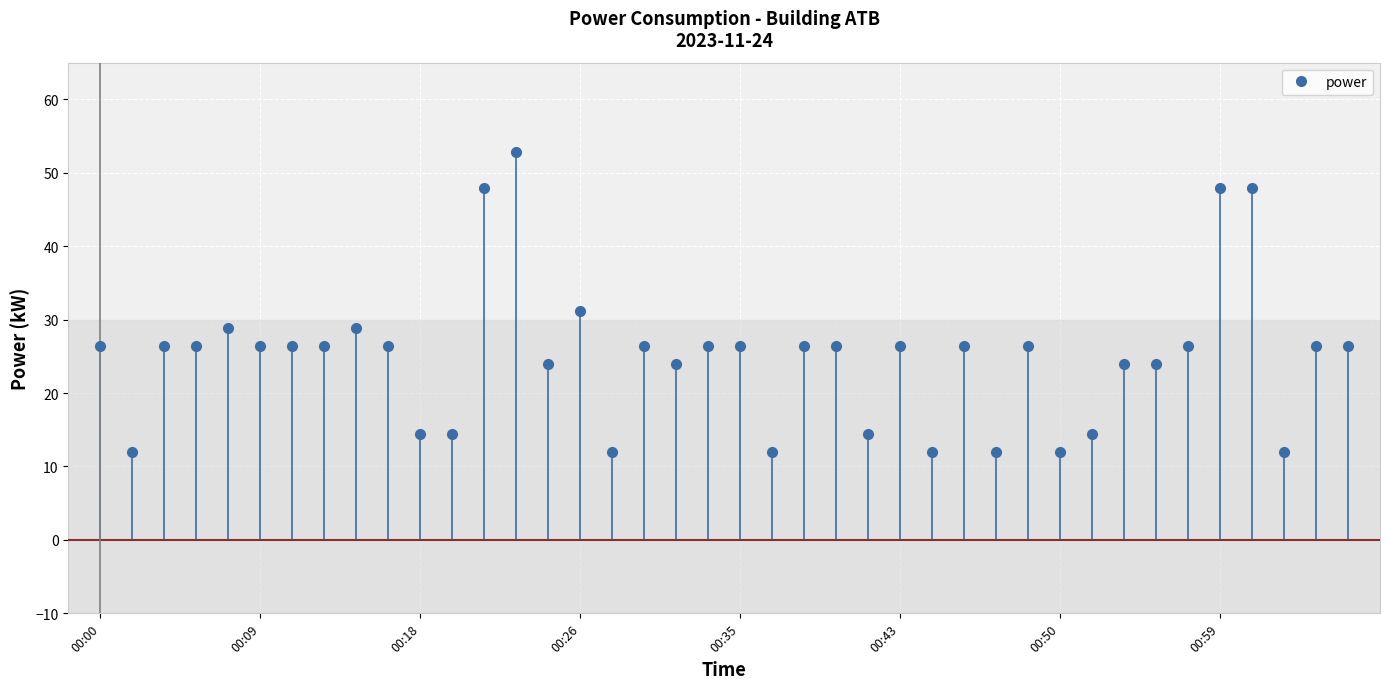

True or false: there are more than 1 points higher than both neighbors.

True